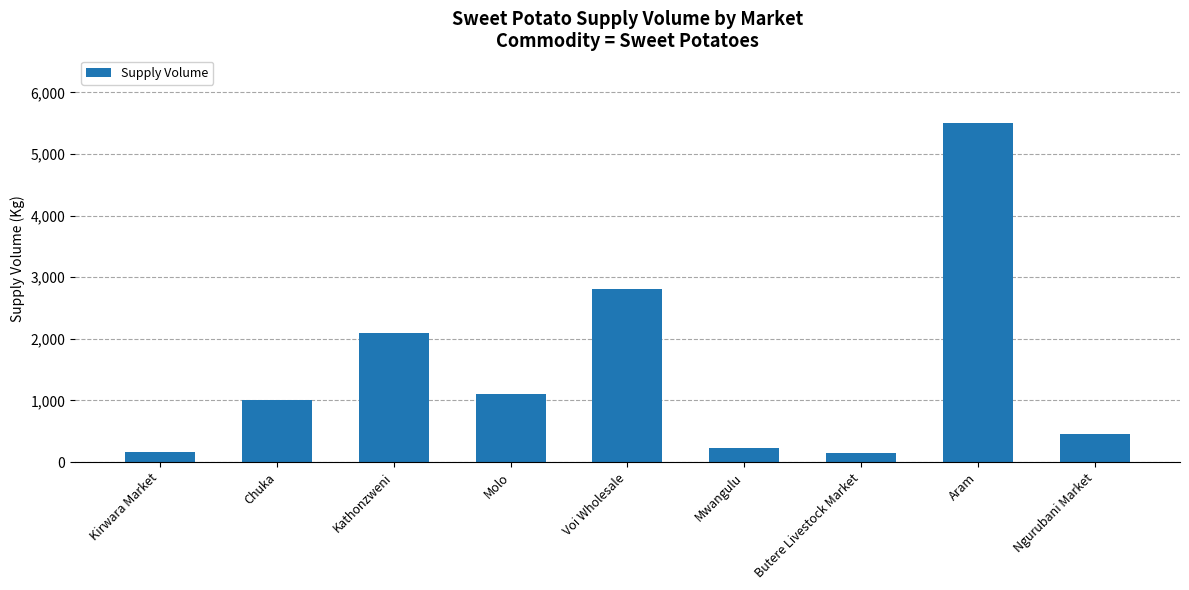

Are the bars grouped side by side (vs. stacked)?

No